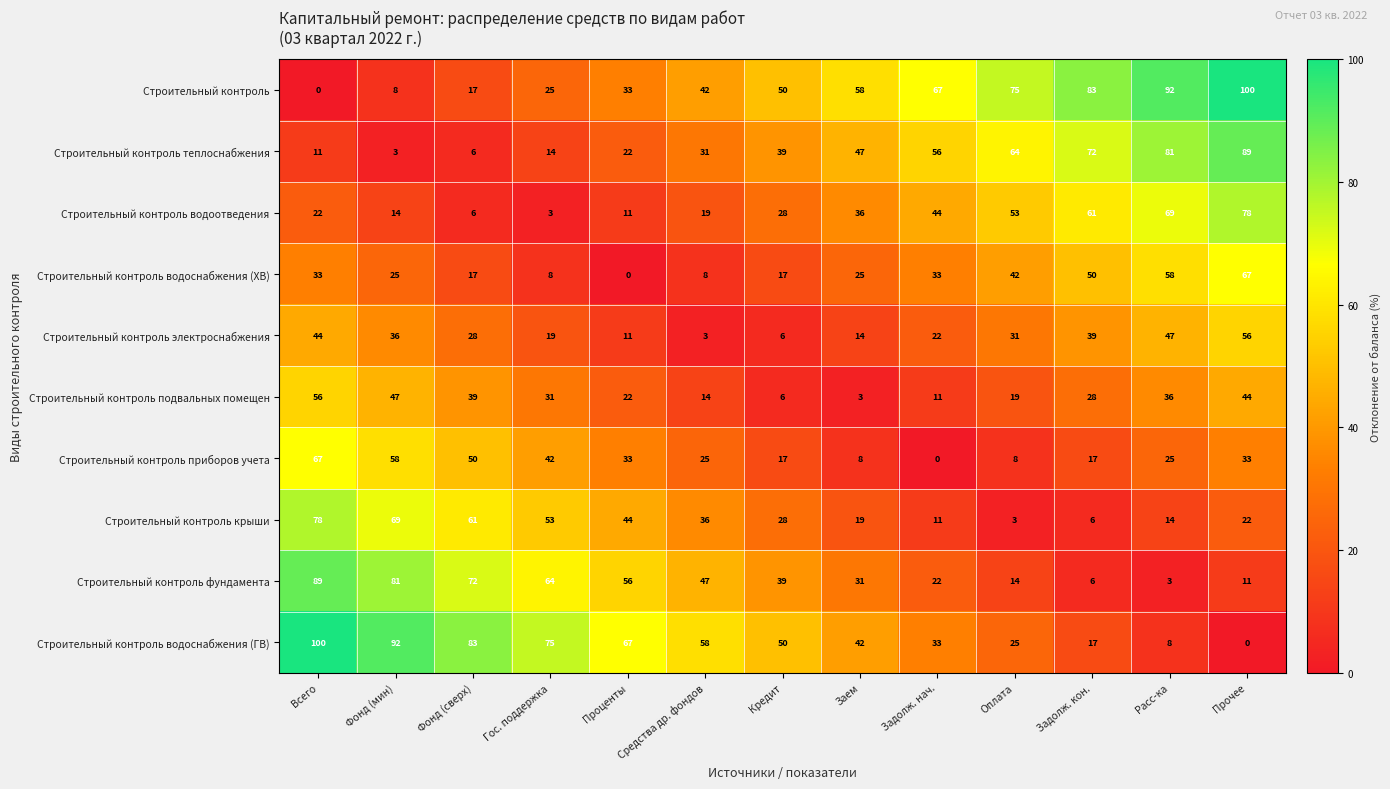

The Строительный контроль водоснабжения (ГВ) series shows 14 at Оплата. True or false?

False